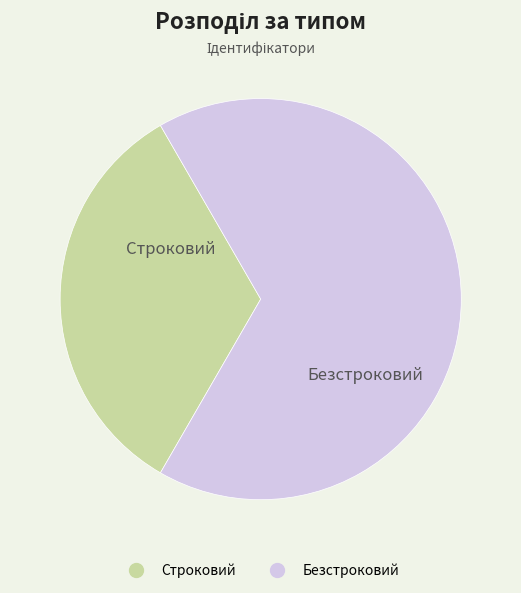

Is there a majority slice in this chart?

Yes